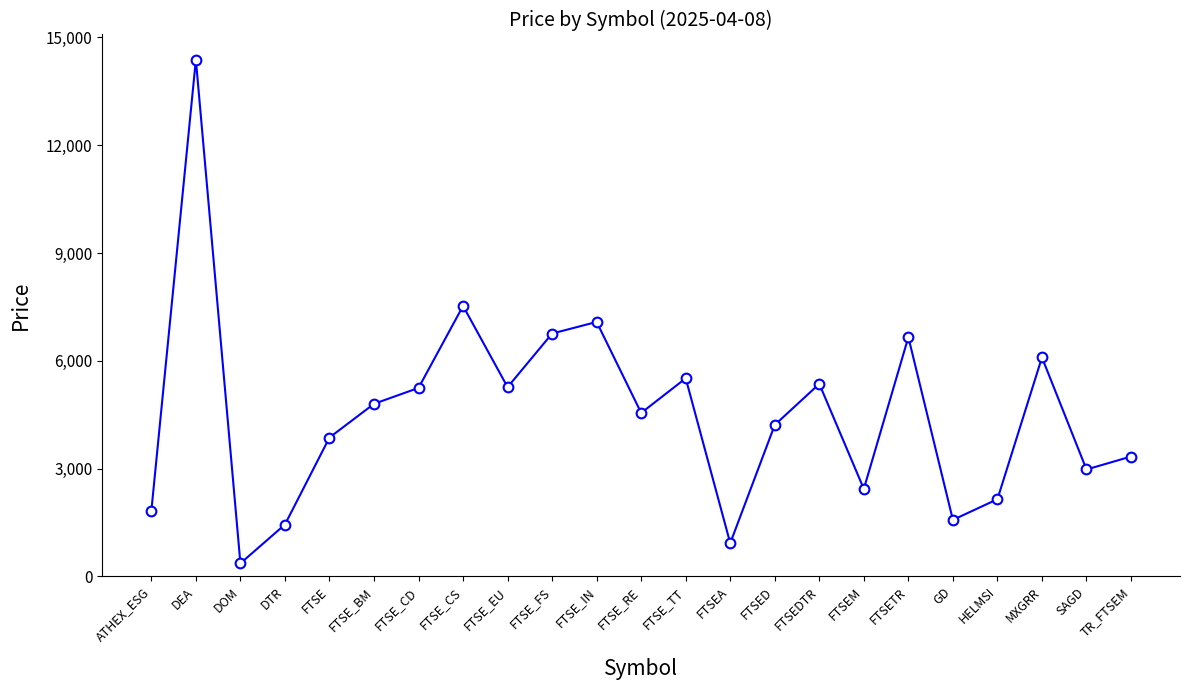

How many lines are shown in the chart?

1